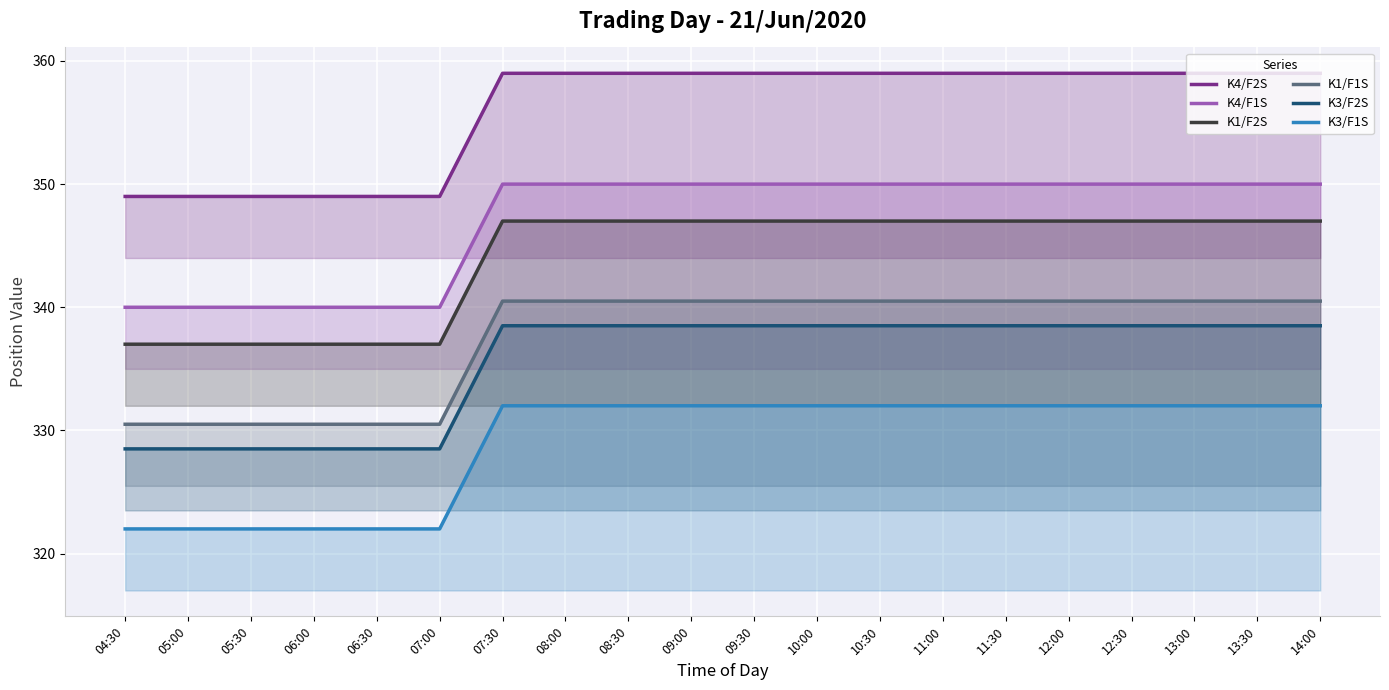

True or false: K4/F2S and K1/F1S intersect in this chart.

False